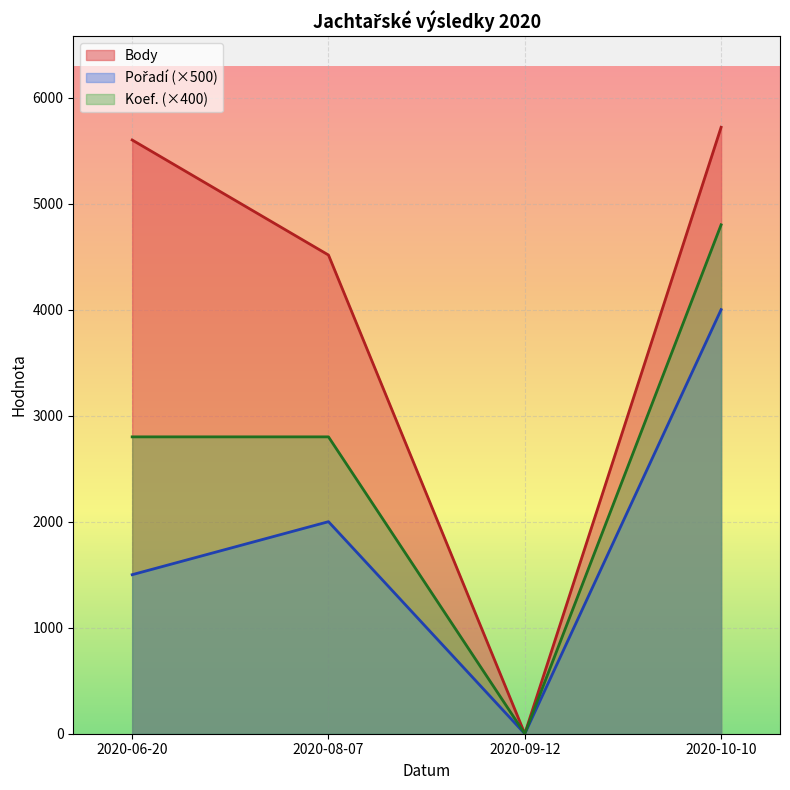

What is the average value of the Pořadí series?

4